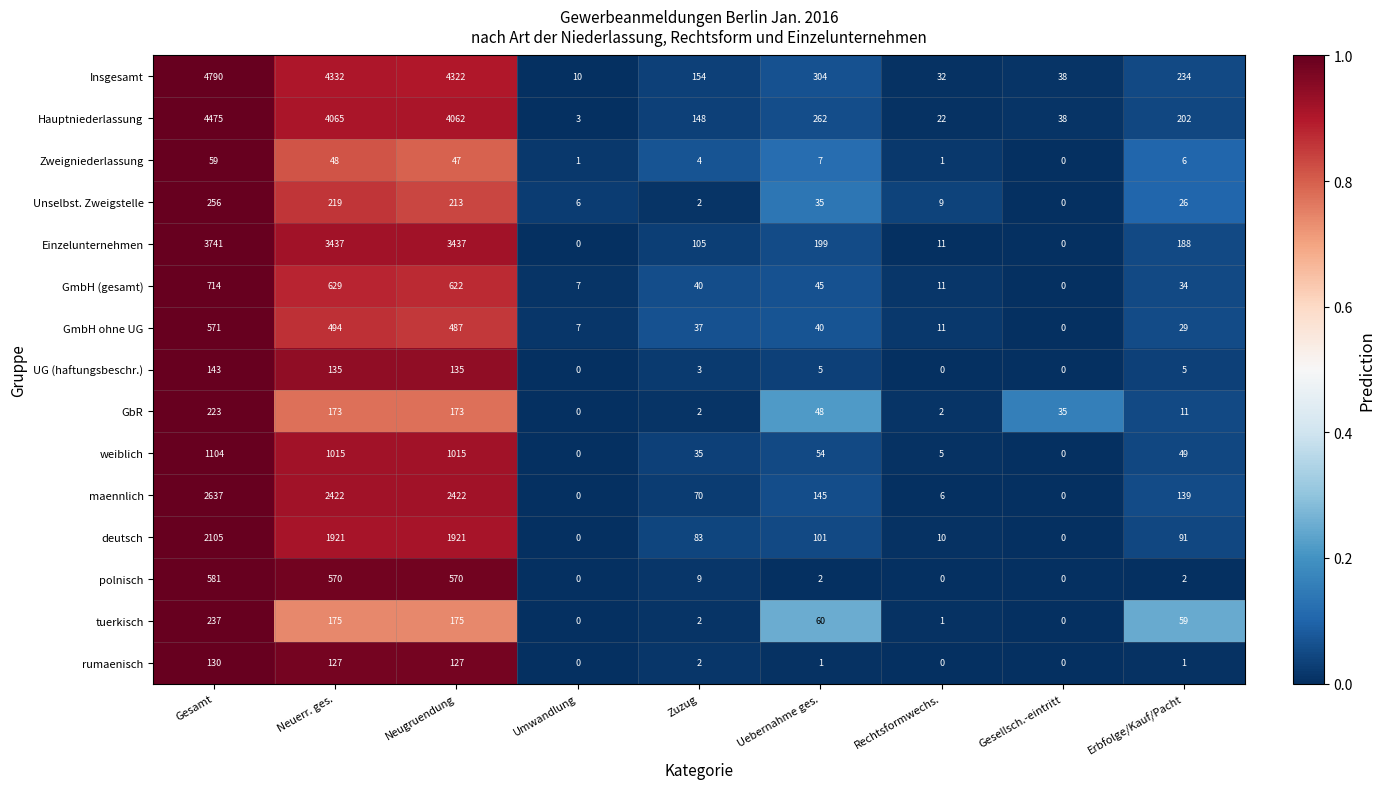

Count the number of data series in this chart.

15